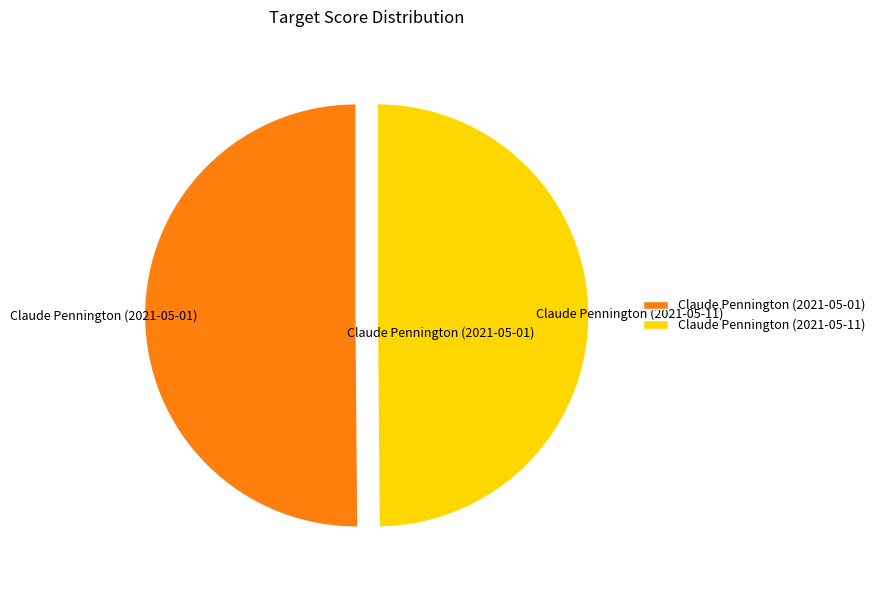

Combined, do Claude Pennington (2021-05-01) and Claude Pennington (2021-05-11) account for over 50%?

Yes